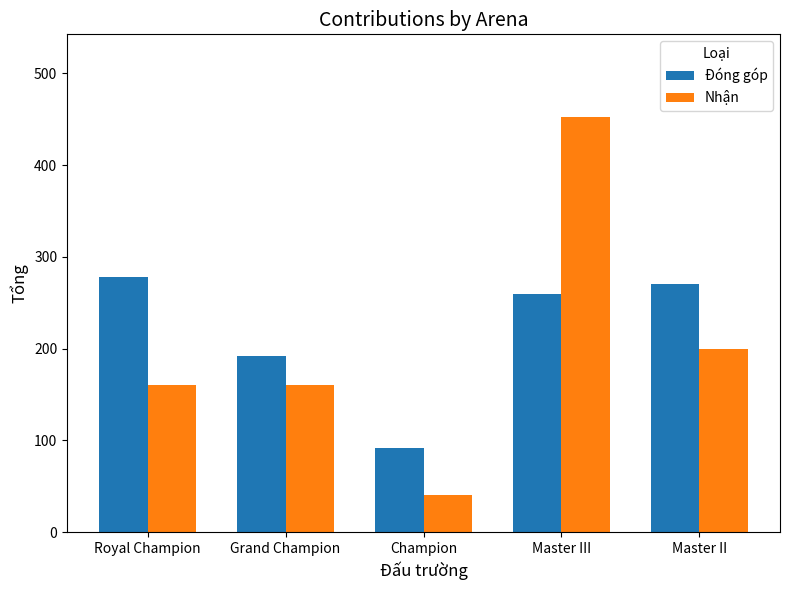

The Nhận series shows 160 at Grand Champion. True or false?

True